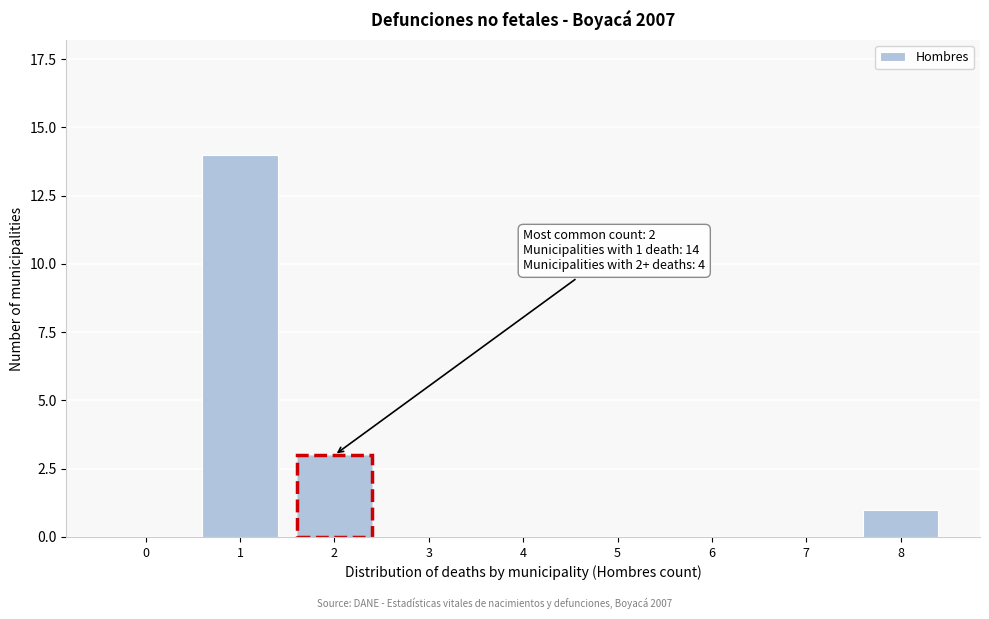

Reading left to right, list all the values displayed in this chart.

0=0	1=14	2=3	3=0	4=0	5=0	6=0	7=0	8=1